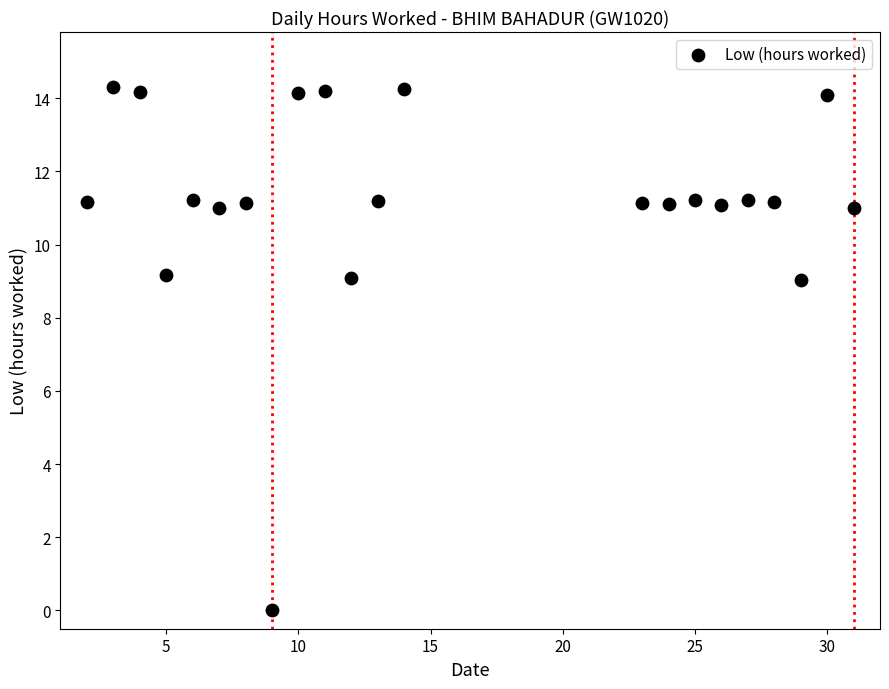

What is the range of X values (max minus min)?

29.0